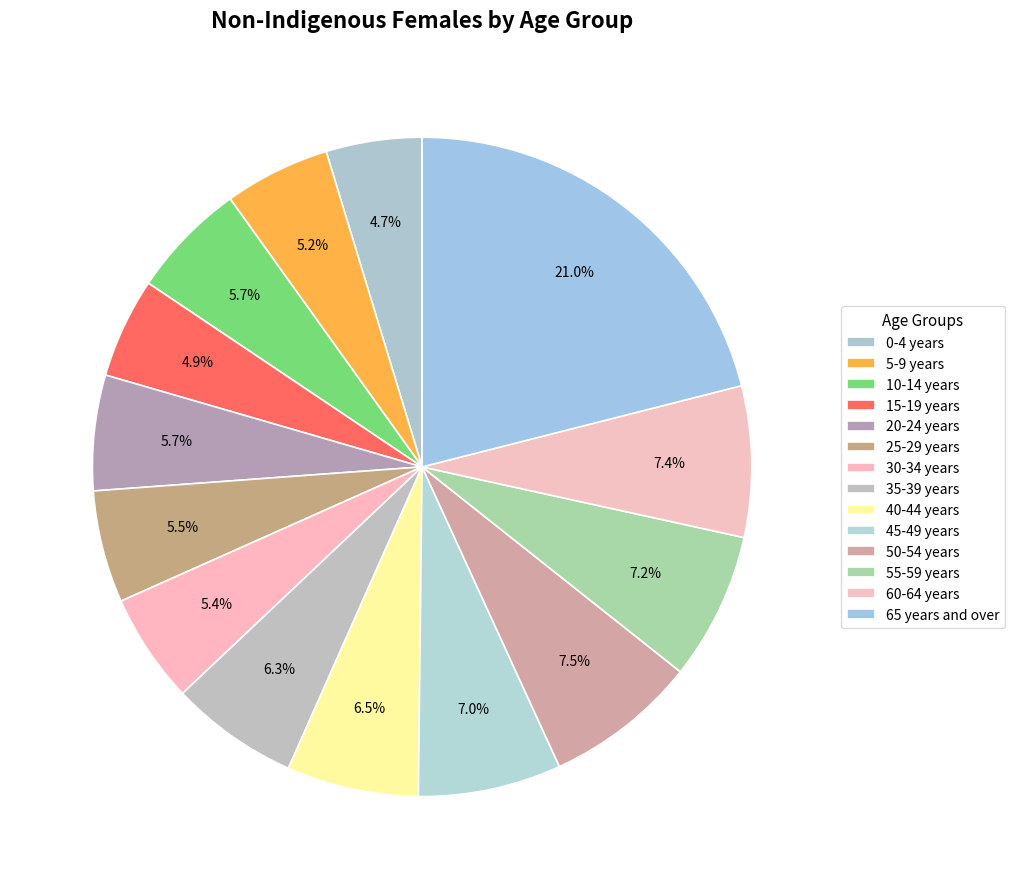

To the nearest percent, what percentage of the pie is 50-54 years?

7%